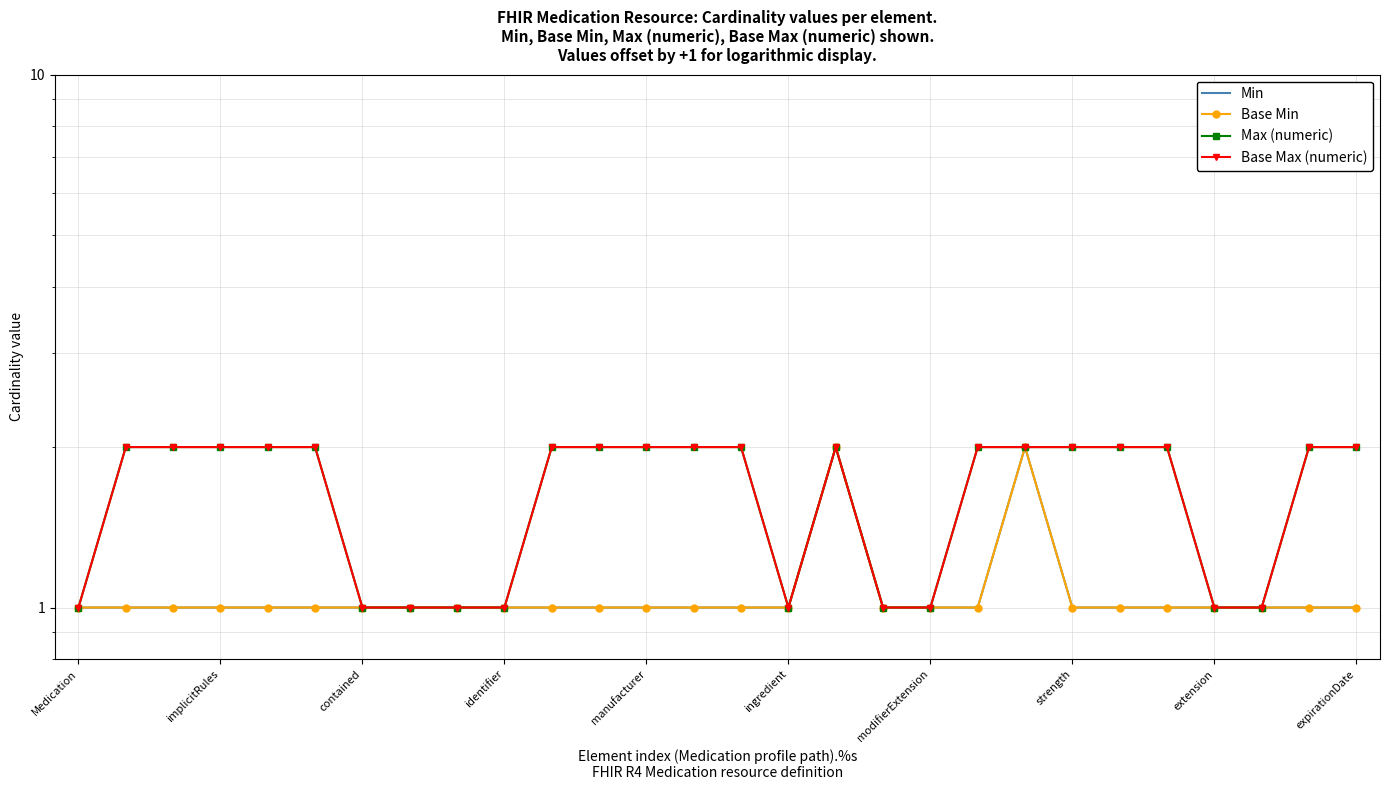

Reading right to left, what are all the values shown in this chart?

Min: 1	1	1	1	1	1	1	2	1	1	1	2	1	1	1	1	1	1	1	1	1	1	1	1	1	1	1	1
Base Min: 1	1	1	1	1	1	1	2	1	1	1	2	1	1	1	1	1	1	1	1	1	1	1	1	1	1	1	1
Max (numeric): 2	2	1	1	2	2	2	2	2	1	1	2	1	2	2	2	2	2	1	1	1	1	2	2	2	2	2	1
Base Max (numeric): 2	2	1	1	2	2	2	2	2	1	1	2	1	2	2	2	2	2	1	1	1	1	2	2	2	2	2	1